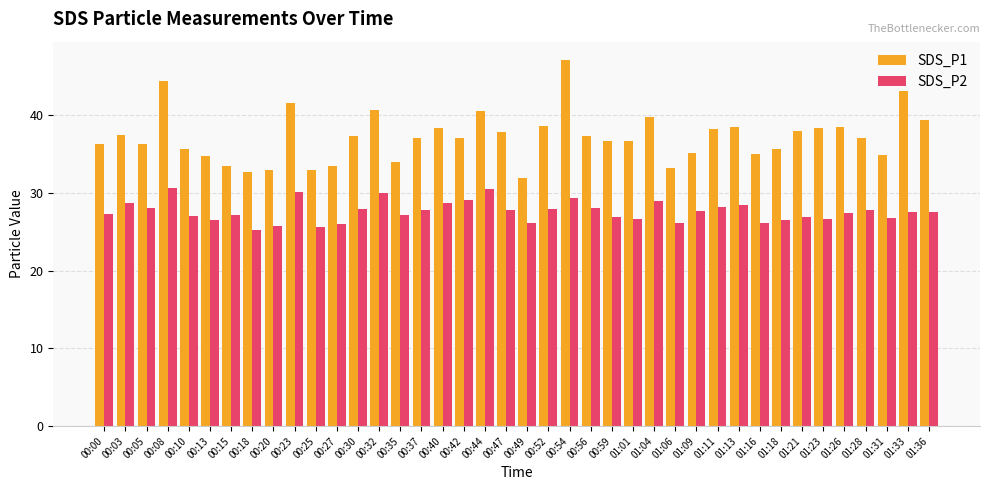

Between 00:32 and 00:59, which series saw the biggest shift?

SDS_P1